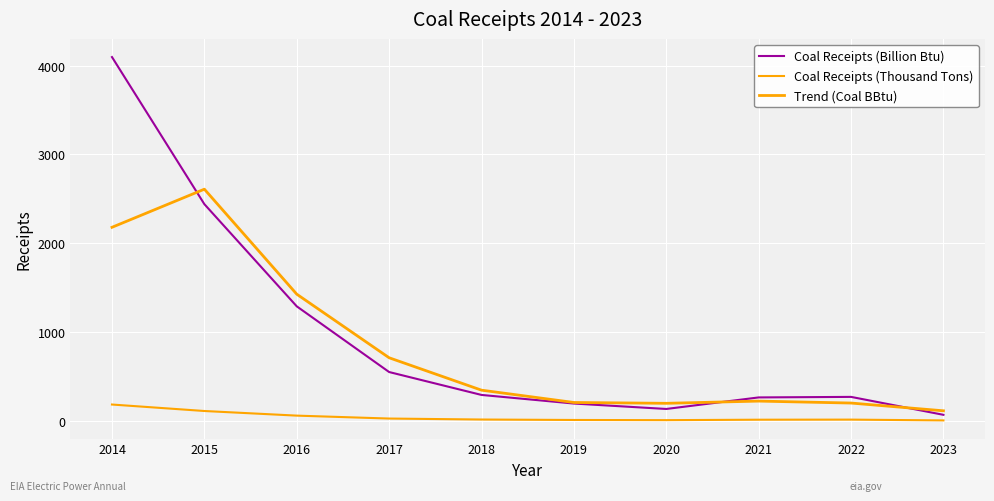

True or false: Trend (Coal BBtu) and Coal Receipts (Billion Btu) intersect in this chart.

True